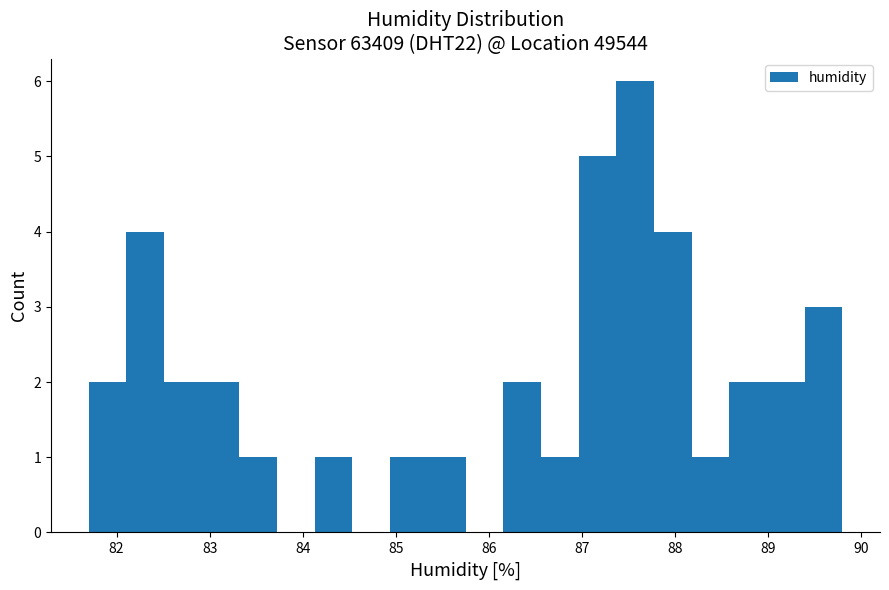

Which range on the x-axis has the tallest bar?

87.4 to 87.8